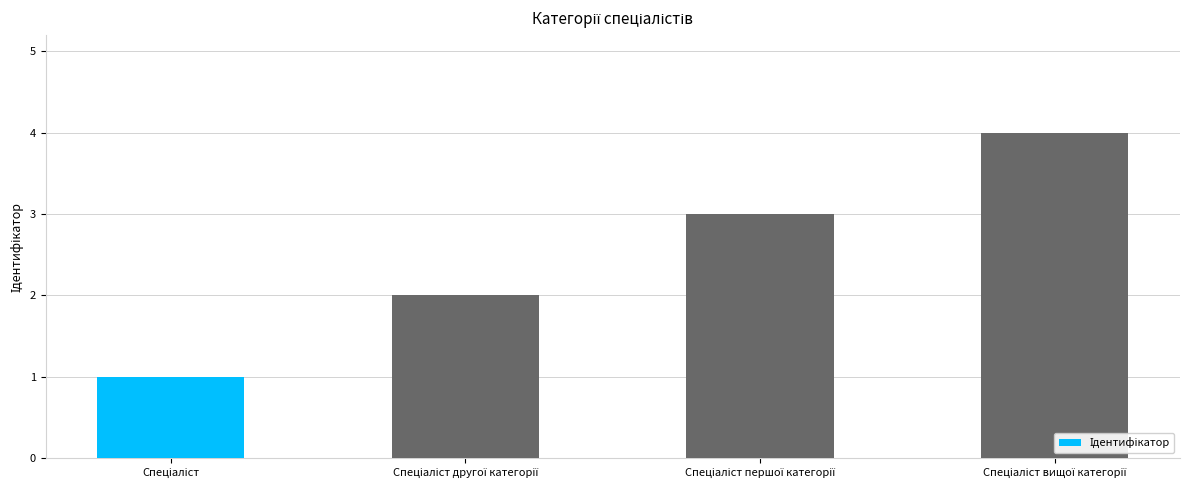

What is the difference between the maximum and minimum values?

3